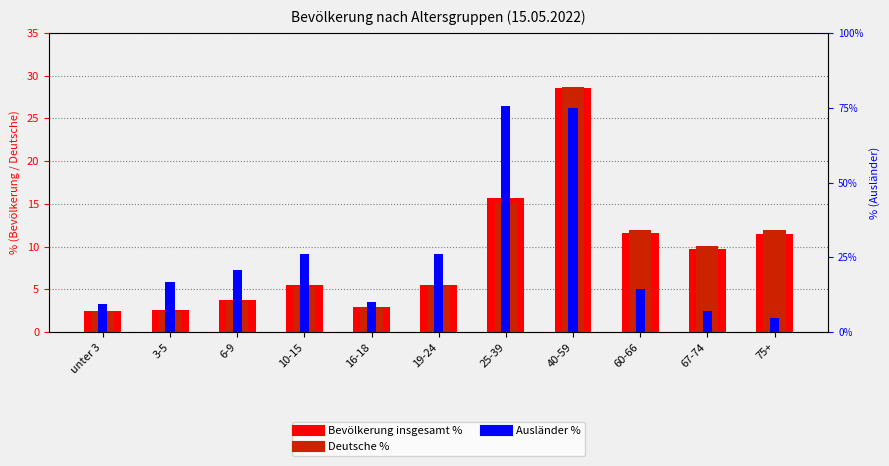

What is the total value across all series at 19-24?

20.1